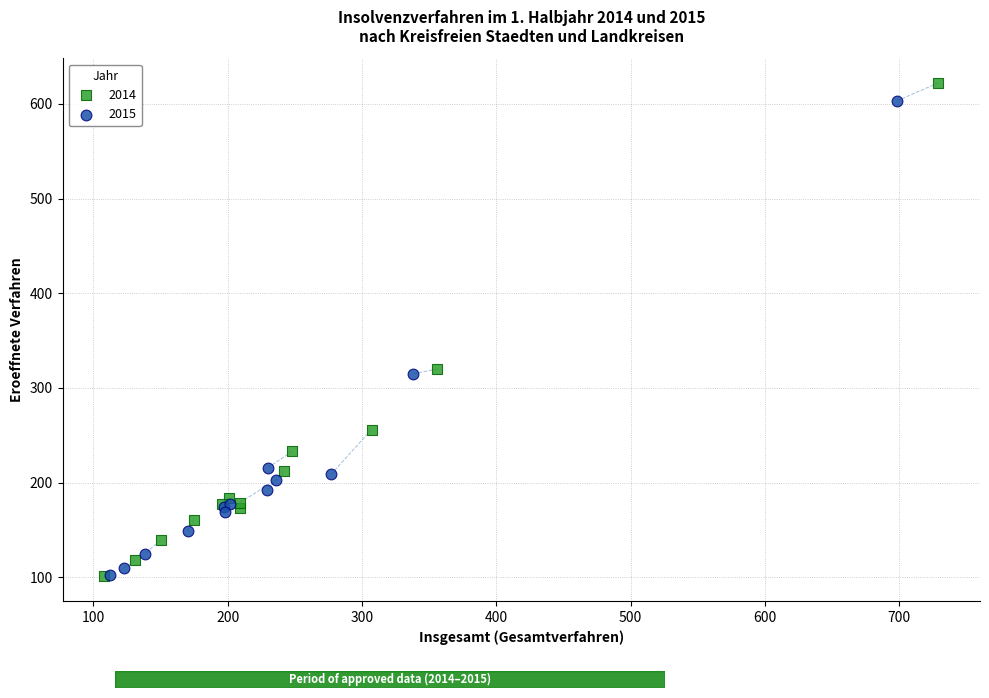

Which series has the widest spread of Y values?

2014